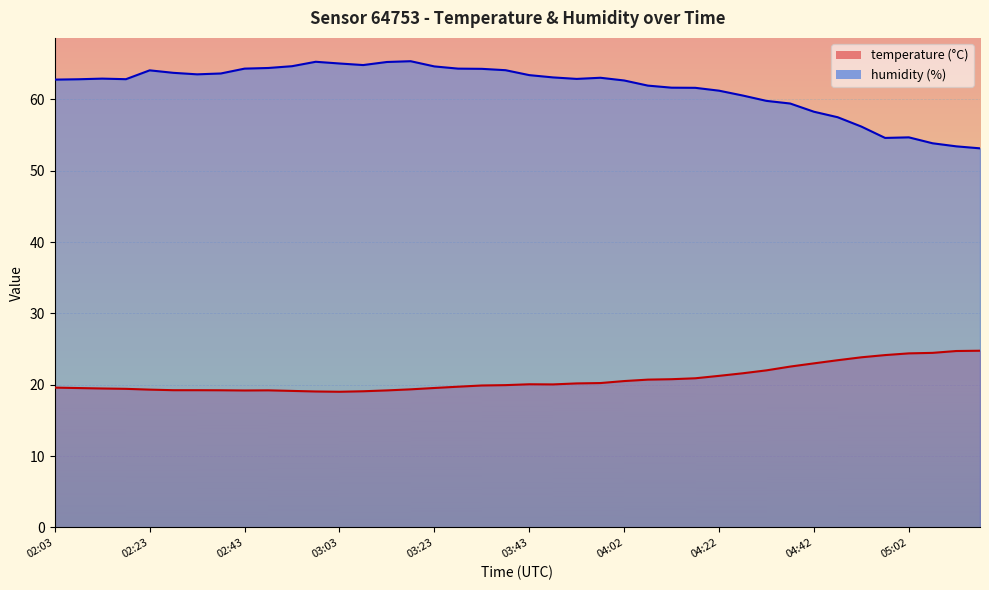

Reading left to right, what are all the values shown in this chart?

temperature: 02:03=19.6	02:08=19.5	02:13=19.5	02:18=19.4	02:23=19.3	02:28=19.2	02:33=19.2	02:38=19.2	02:43=19.2	02:48=19.2	02:53=19.1	02:58=19.1	03:03=19.0	03:08=19.1	03:13=19.2	03:18=19.4	03:23=19.6	03:28=19.7	03:33=19.9	03:38=19.9	03:43=20.1	03:48=20.1	03:52=20.2	03:57=20.2	04:02=20.5	04:07=20.7	04:12=20.8	04:17=20.9	04:22=21.2	04:27=21.6	04:32=22.0	04:37=22.6	04:42=23.0	04:47=23.4	04:52=23.9	04:57=24.2	05:02=24.4	05:07=24.5	05:12=24.7	05:17=24.8
humidity: 02:03=62.8	02:08=62.8	02:13=62.9	02:18=62.8	02:23=64.1	02:28=63.7	02:33=63.5	02:38=63.6	02:43=64.3	02:48=64.4	02:53=64.6	02:58=65.3	03:03=65.0	03:08=64.8	03:13=65.2	03:18=65.3	03:23=64.6	03:28=64.3	03:33=64.3	03:38=64.1	03:43=63.4	03:48=63.1	03:52=62.9	03:57=63.0	04:02=62.6	04:07=61.9	04:12=61.6	04:17=61.6	04:22=61.2	04:27=60.5	04:32=59.8	04:37=59.4	04:42=58.3	04:47=57.5	04:52=56.2	04:57=54.6	05:02=54.7	05:07=53.8	05:12=53.4	05:17=53.1